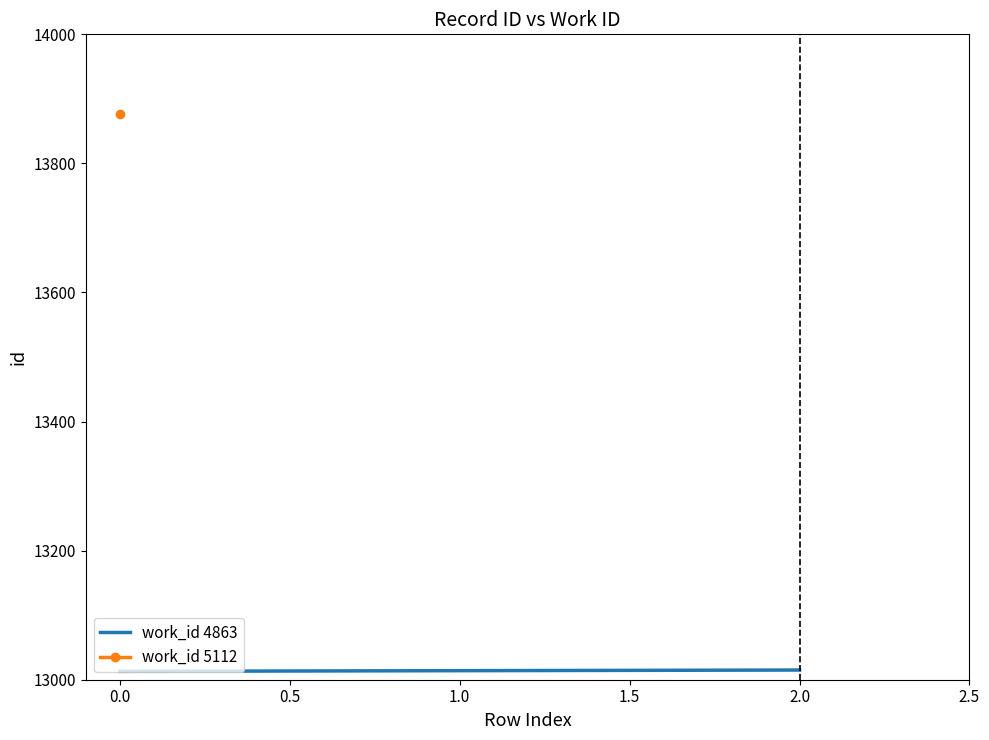

What is the maximum value for work_id 4863?

13015